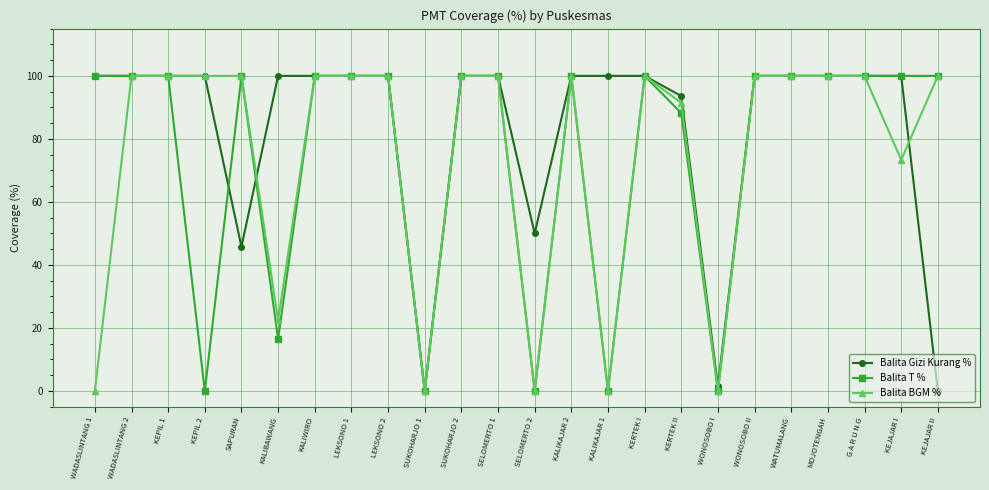

Read the Balita BGM % value at KEJAJAR II.

100.0